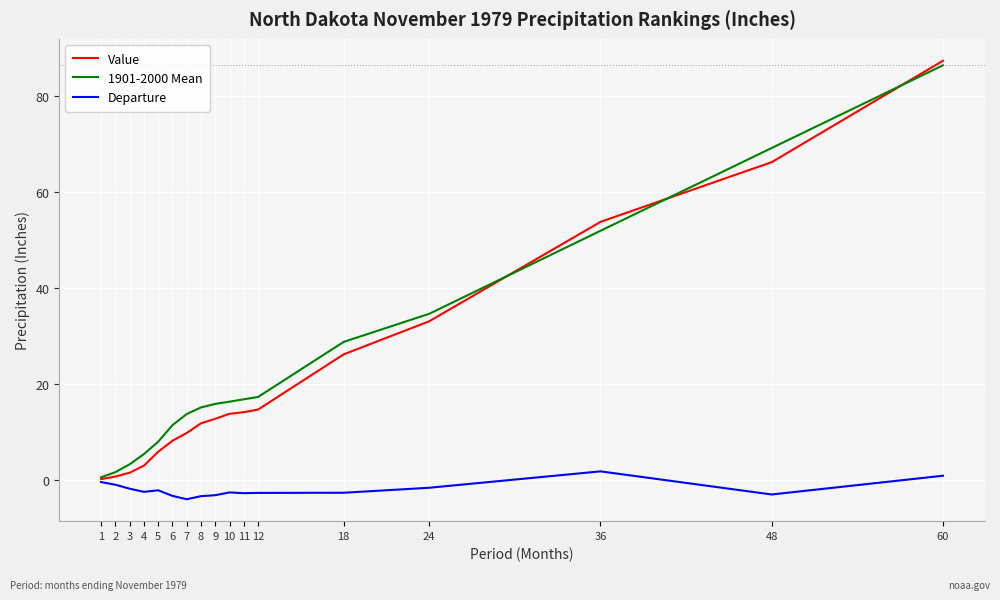

What is the minimum value shown in the chart?

-3.9